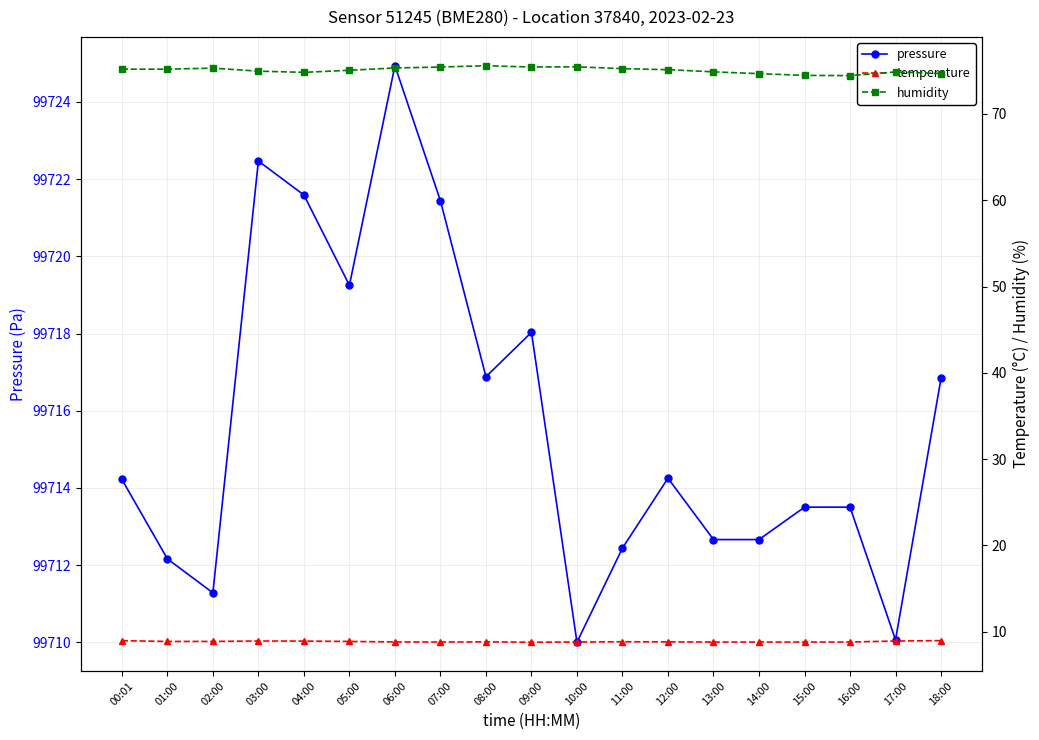

What is the difference between the maximum and second lowest values in the humidity series?

1.1